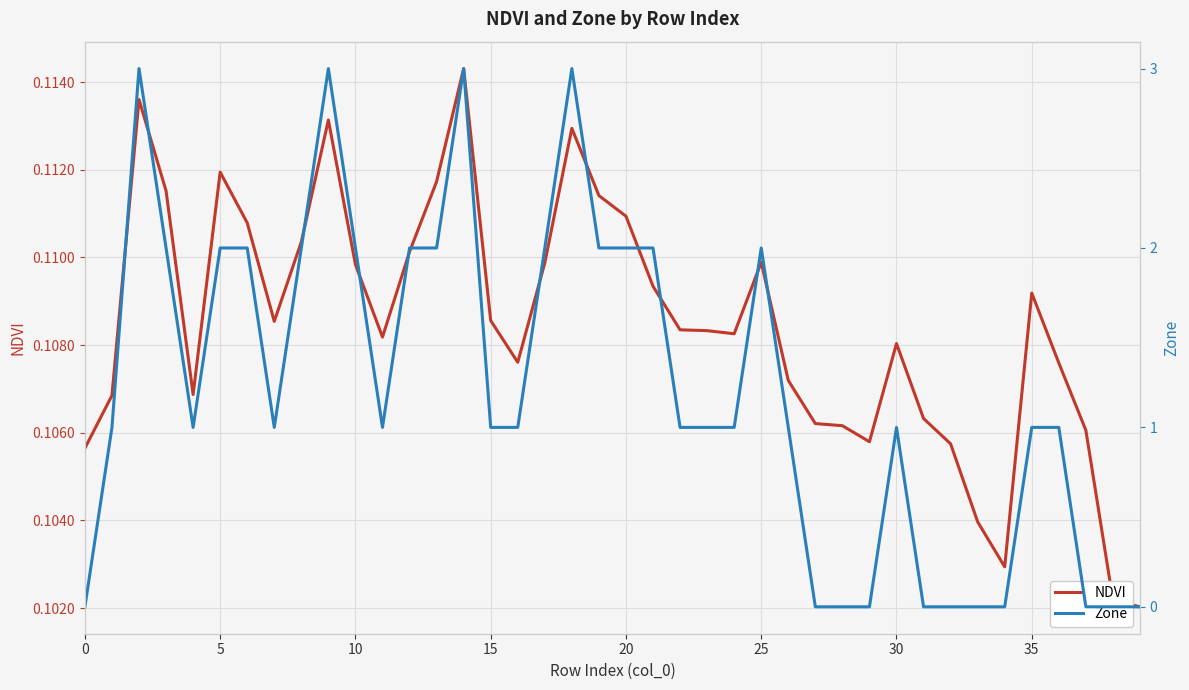

After their last crossing, which series has the higher values: Zone or NDVI?

NDVI